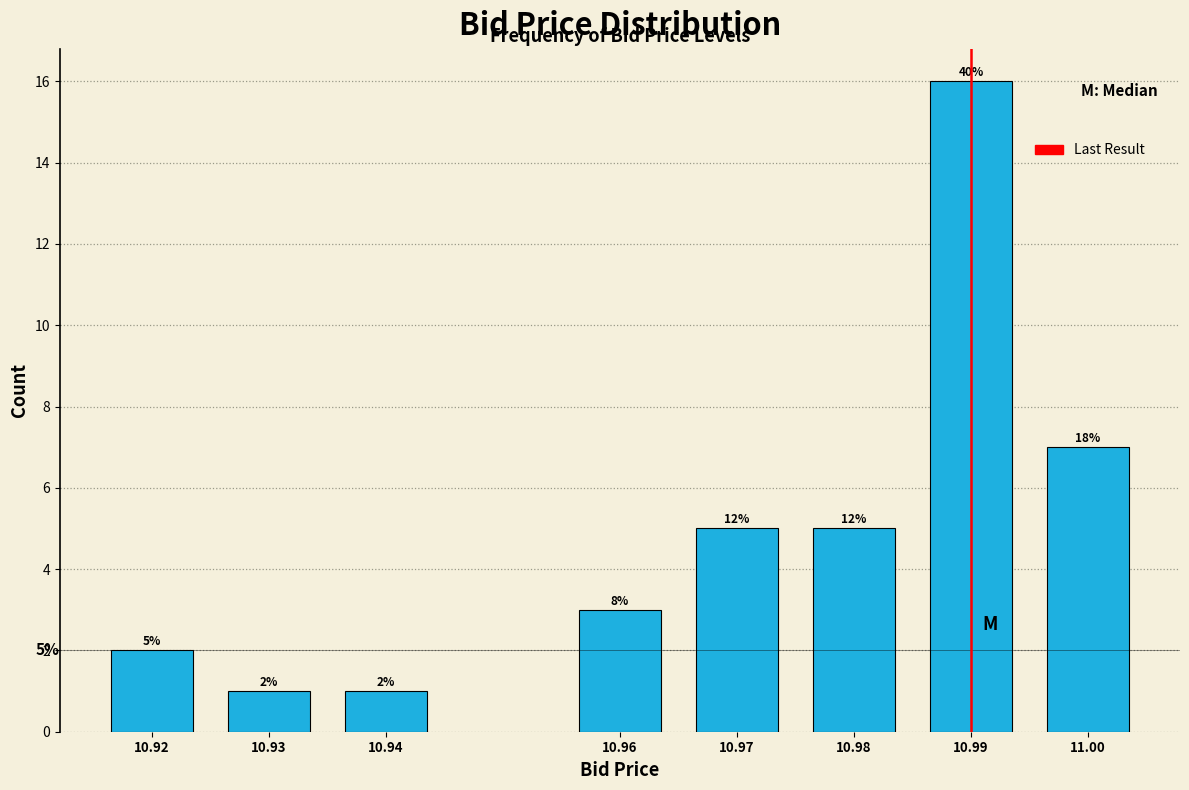

How many bars are there in total?

8